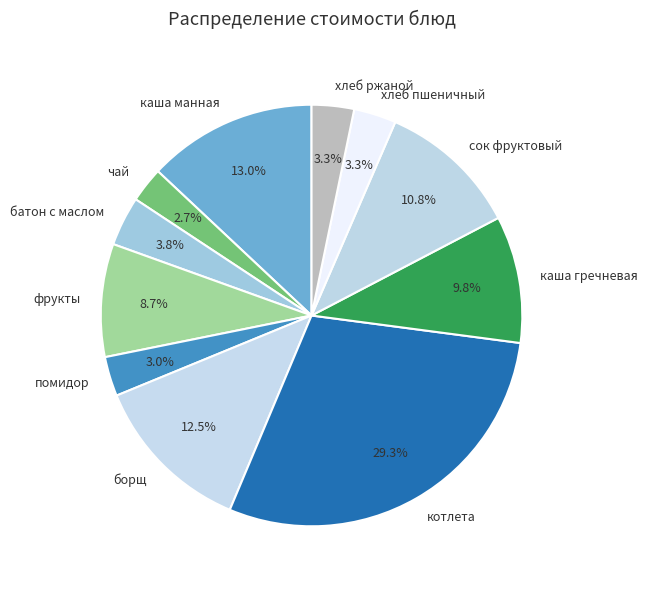

True or false: хлеб пшеничный accounts for 3% of the total.

True